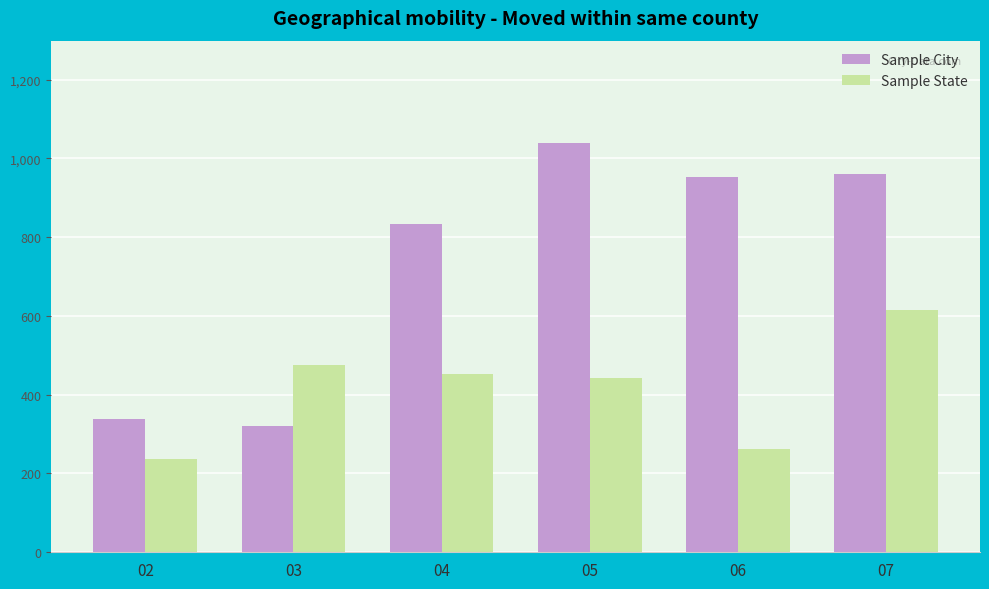

Is the value of Sample State at 03 greater than the value of Sample City at 02?

Yes